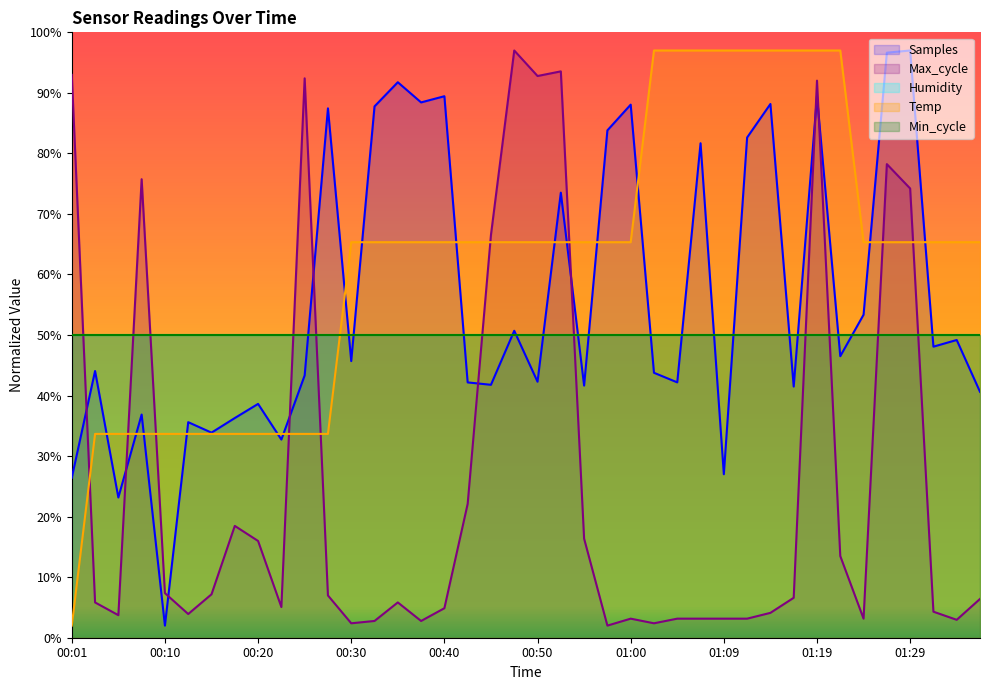

In Samples, how many points are higher than both neighbors (excluding endpoints)?

15